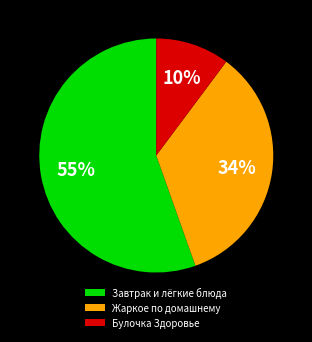

True or false: Жаркое по домашнему accounts for 34% of the total.

True